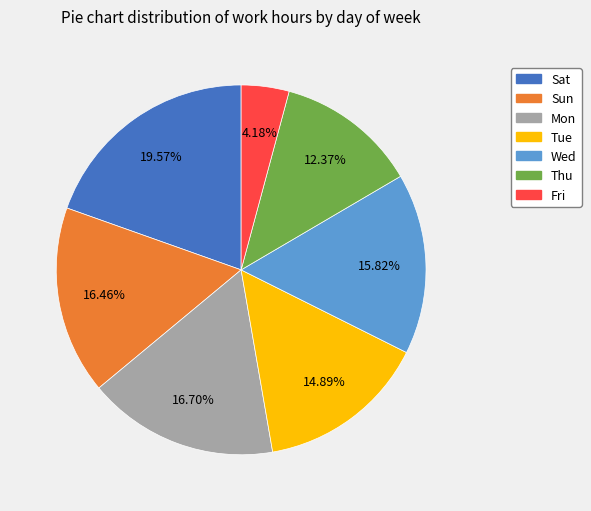

Is there any slice that represents more than half of the pie?

No